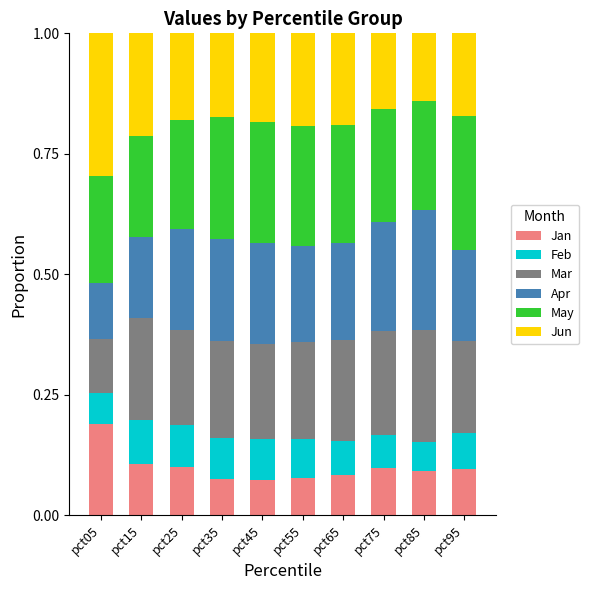

What are all the series names shown in the legend?

Jan, Feb, Mar, Apr, May, Jun